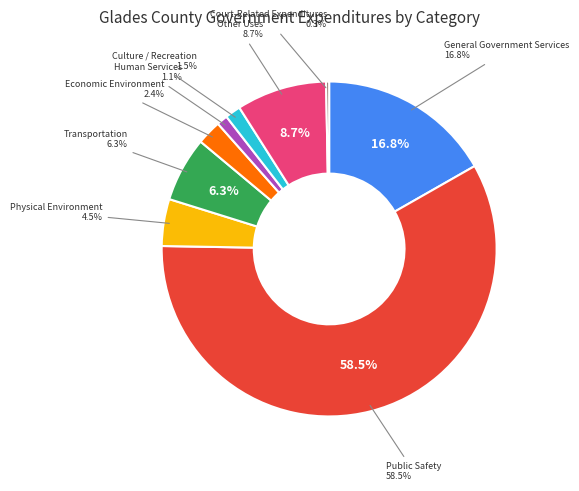

What percentage is the Human Services slice, to the nearest percent?

1%